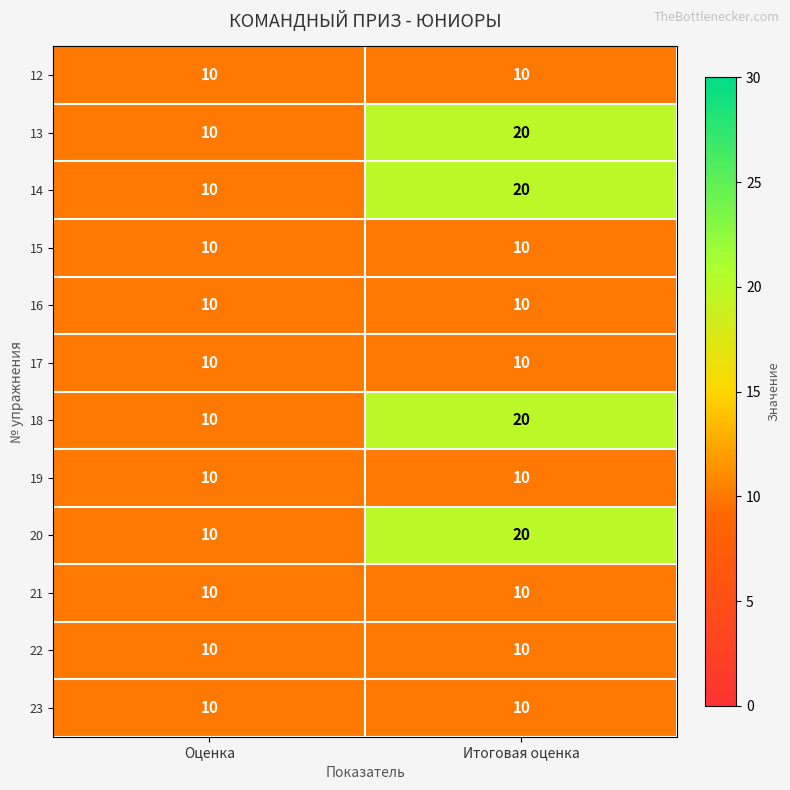

Is it true that 15 equals 15 at Итоговая оценка?

False